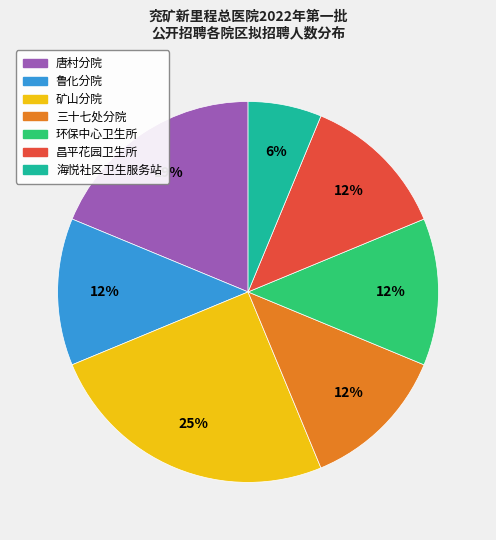

To the nearest percent, what is the average slice percentage?

14%